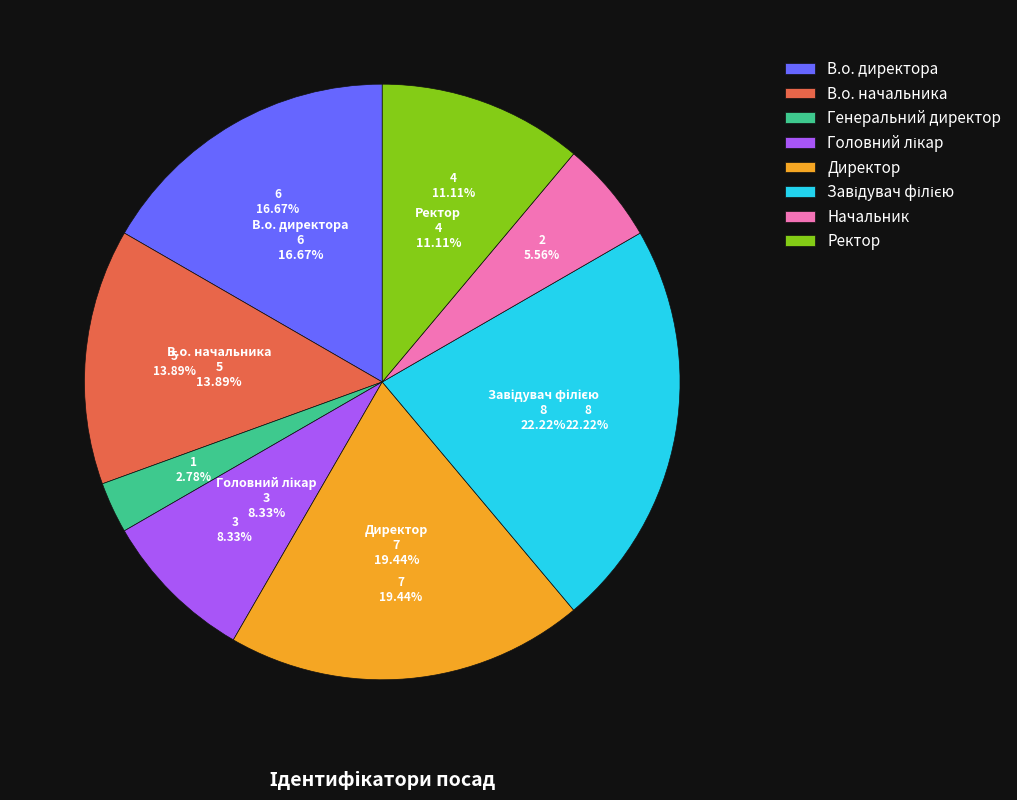

Rank the categories by value from lowest to highest.

Генеральний директор, Начальник, Головний лікар, Ректор, В.о. начальника, В.о. директора, Директор, Завідувач філією